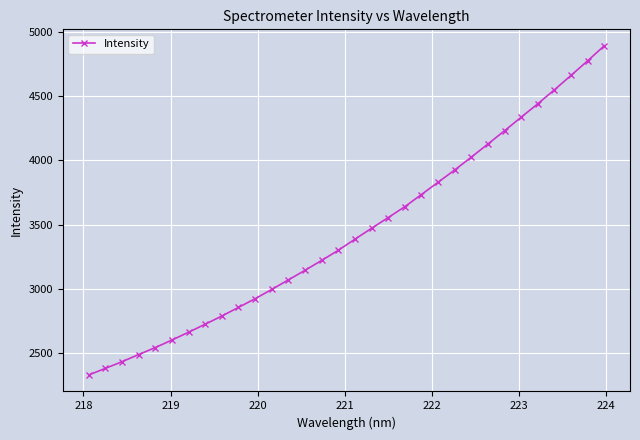

Reading left to right, what are all the values shown in this chart?

2327.3	2378.9	2430.8	2486.5	2541.0	2599.8	2660.5	2723.1	2786.9	2854.2	2921.9	2994.3	3068.6	3143.2	3220.4	3299.1	3385.5	3470.5	3554.1	3639.0	3733.8	3829.1	3925.0	4024.9	4127.3	4230.8	4336.3	4440.7	4549.6	4661.9	4775.5	4892.7